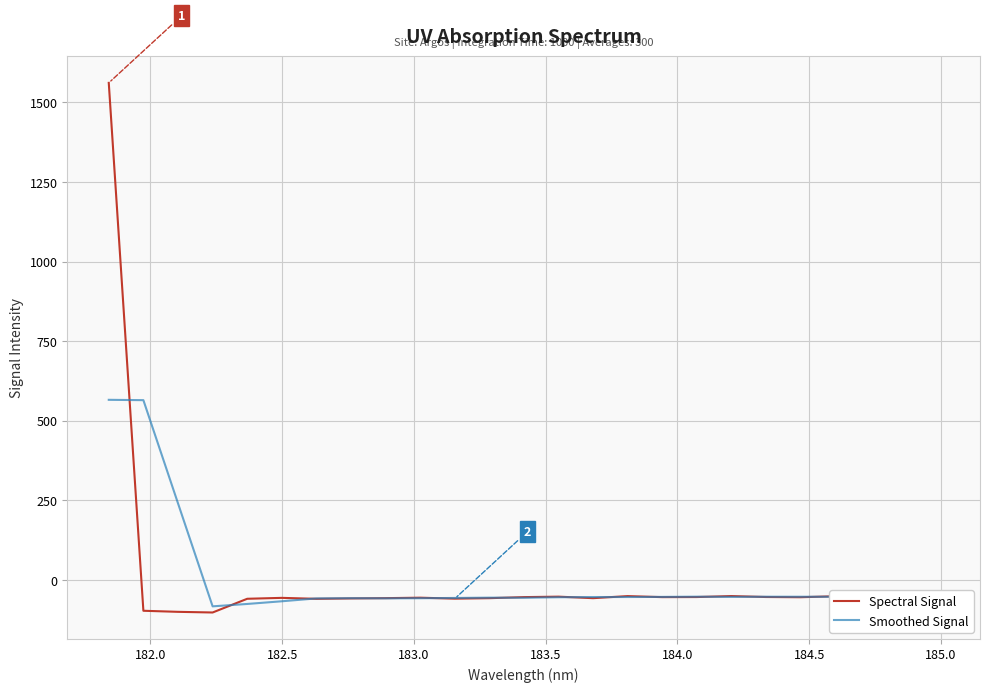

List the series in order of their peak value, highest first.

Spectral Signal, Smoothed Signal